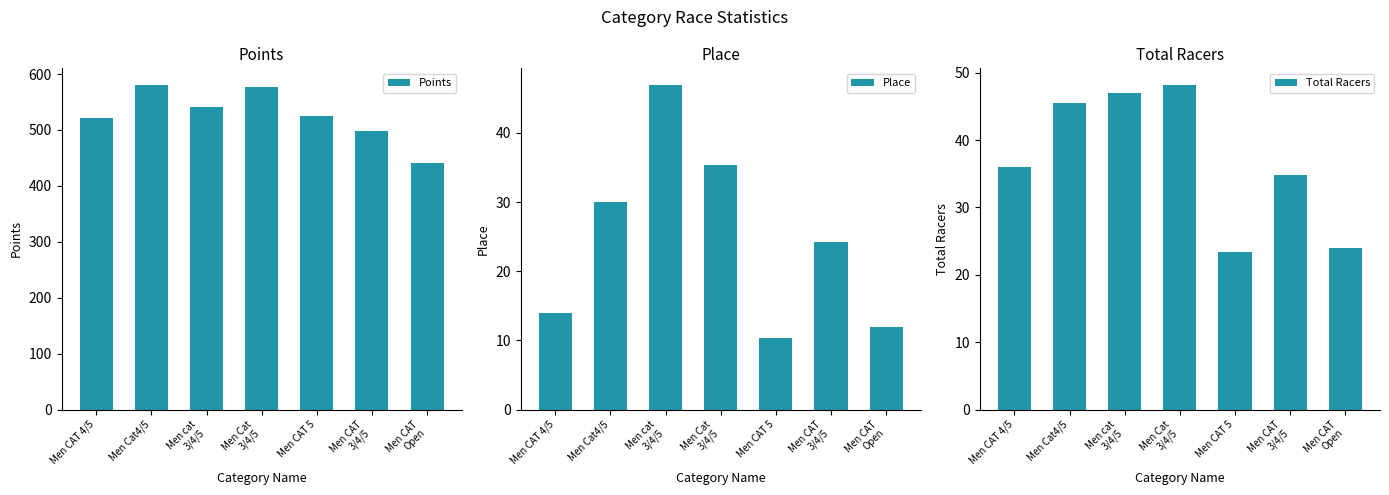

What is the difference between the highest and lowest values at Men CAT 4/5?

506.9